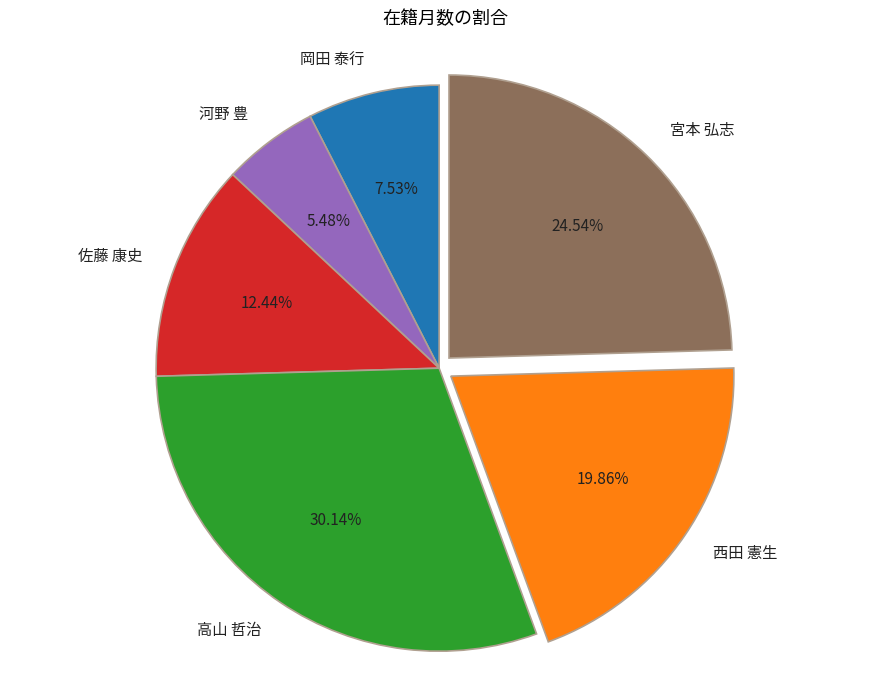

To the nearest percent, what is the difference between the 高山 哲治 and 宮本 弘志 slice percentages?

6%